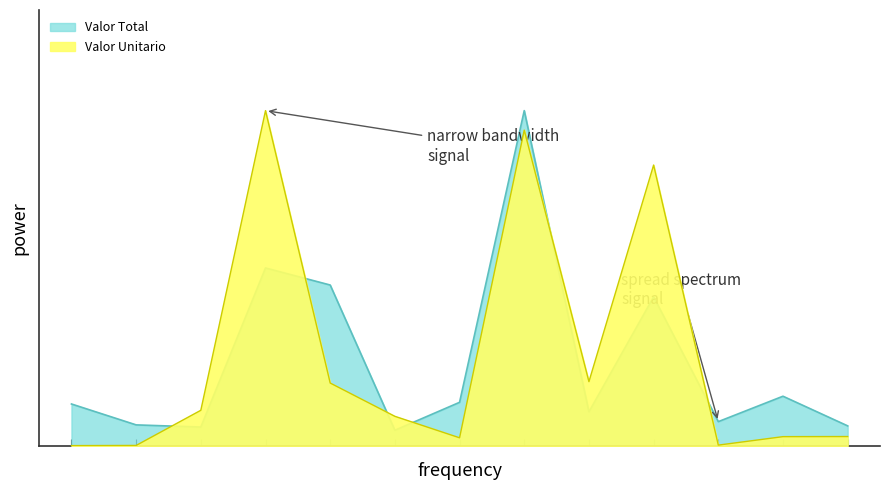

What is the sum of all Valor Unitario values?

3.4